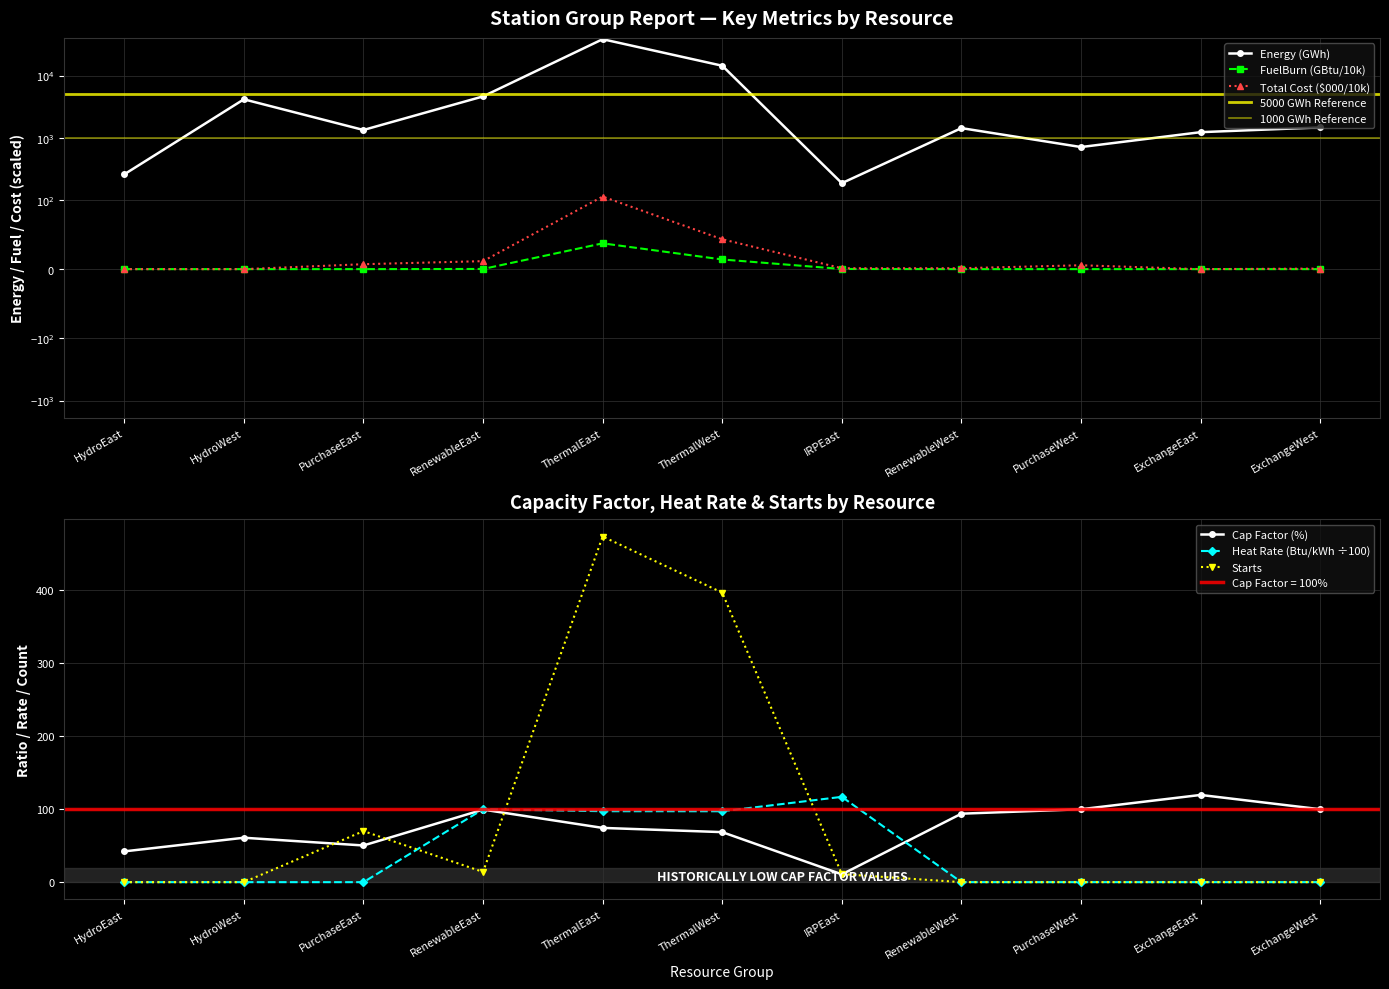

What is the average value of the Cap Fctr (%) series?

74.6